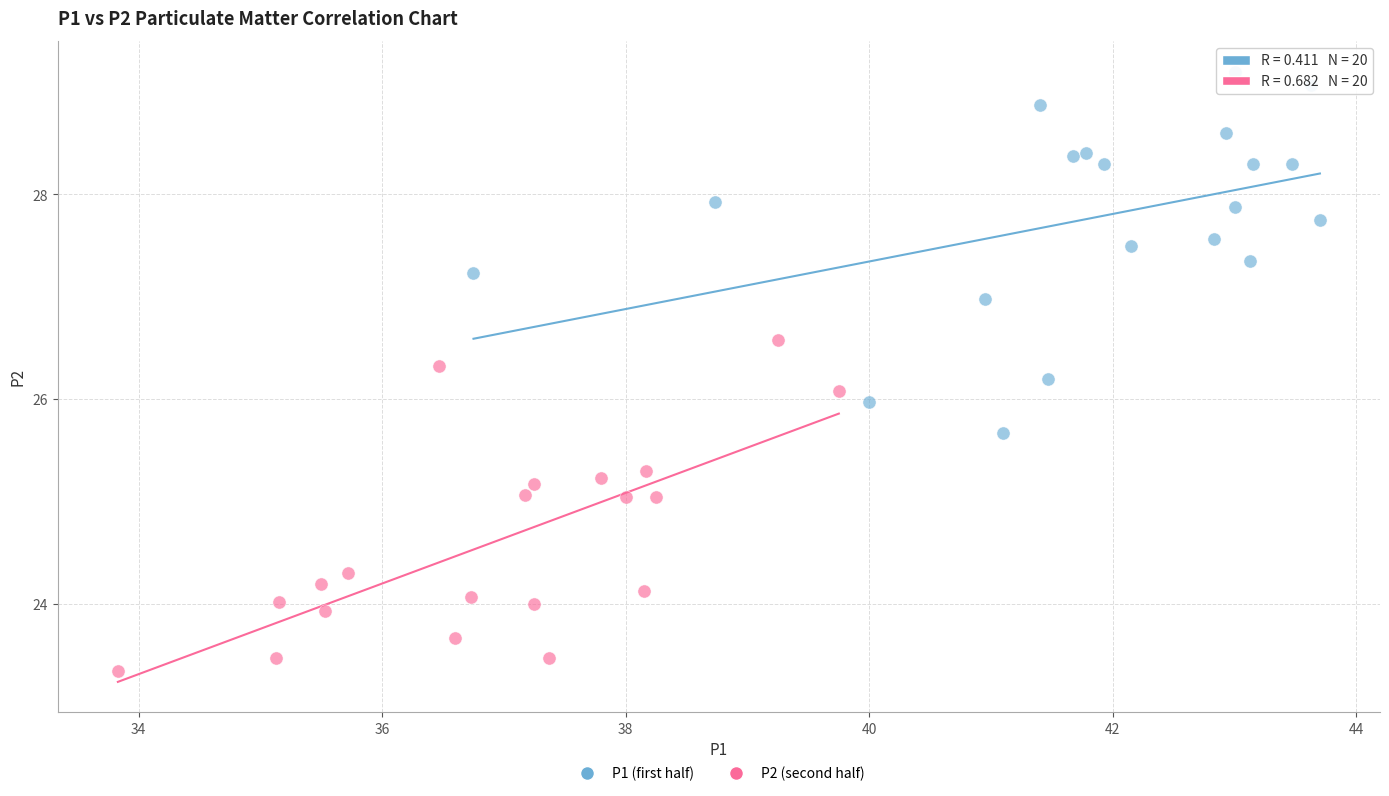

Which series contains the highest Y value?

P1 (first half)